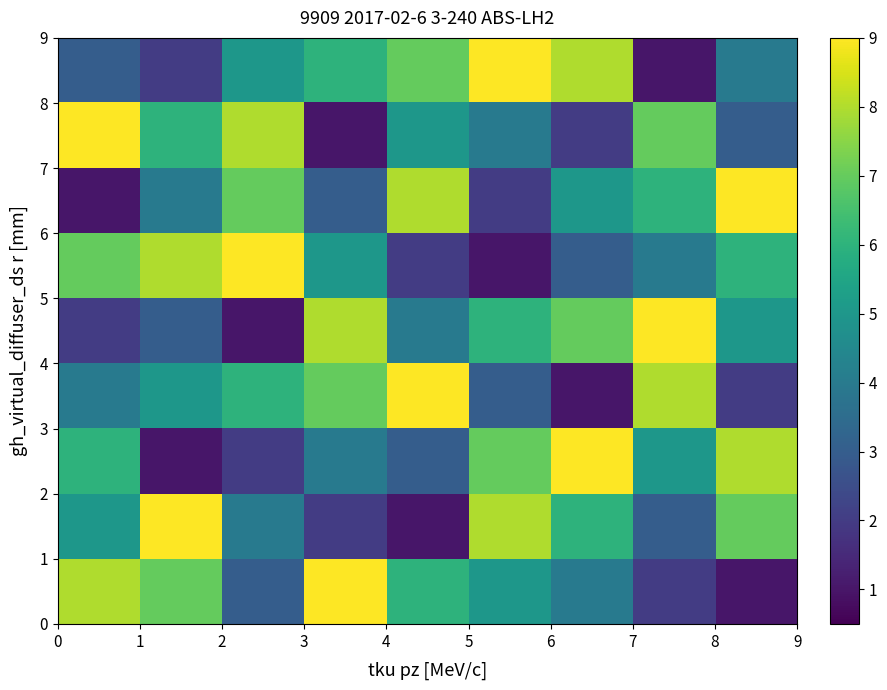

What is the smallest value displayed?

1